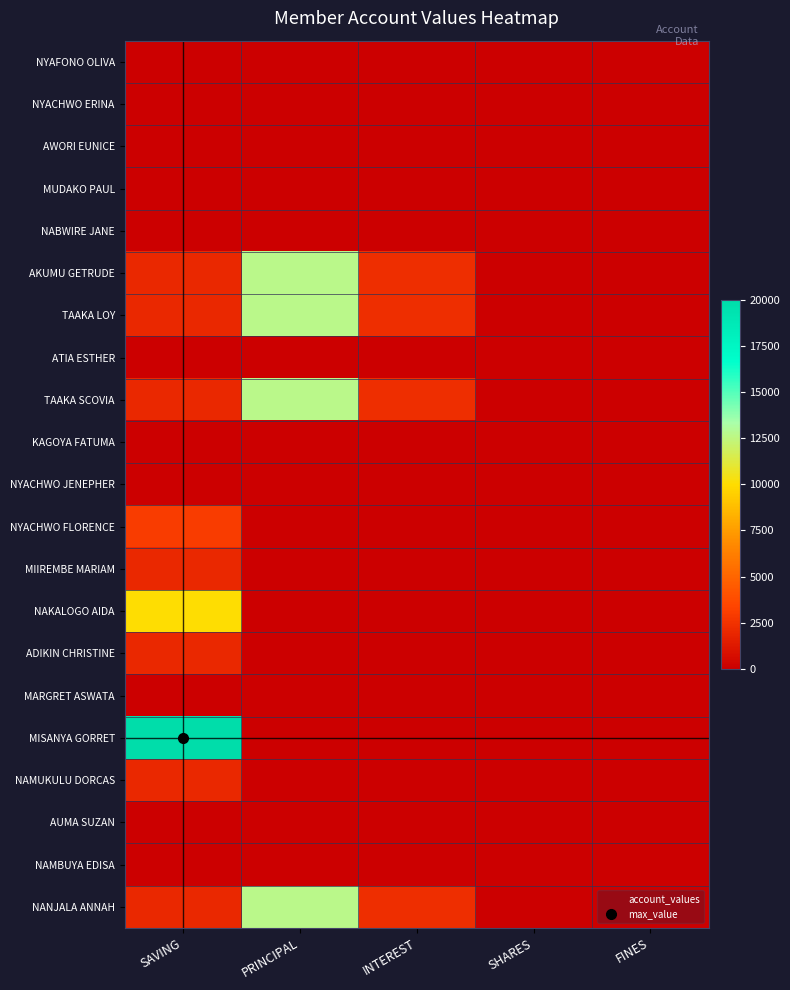

Count the number of data series in this chart.

21